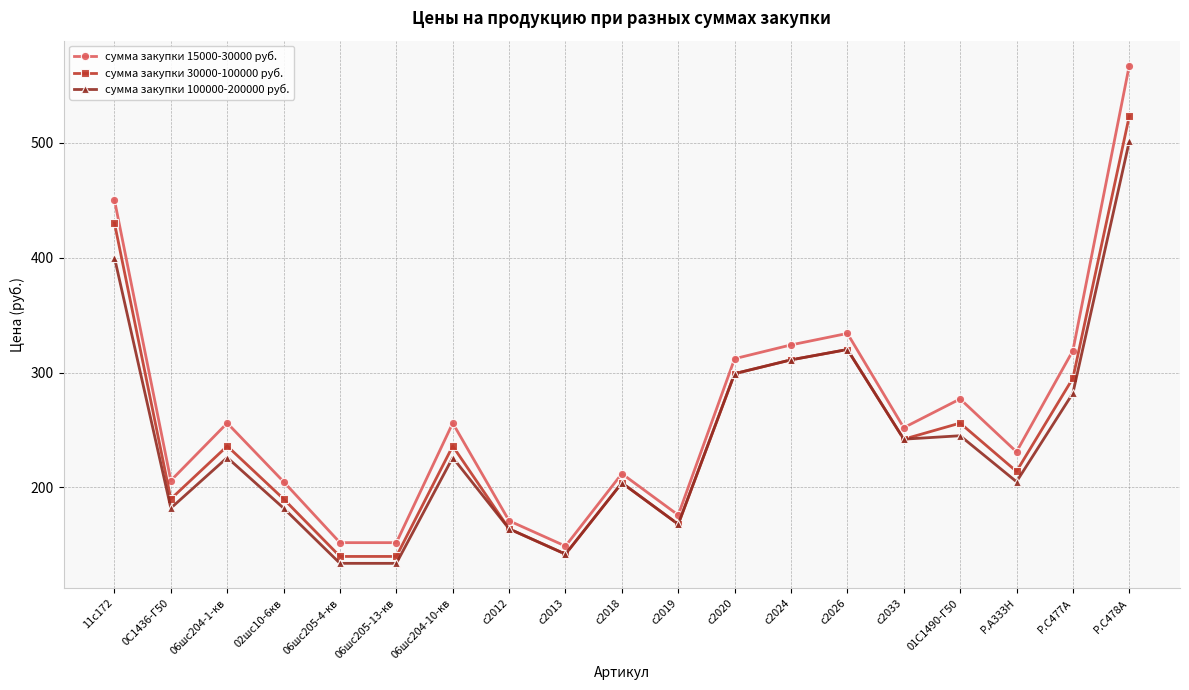

Which series has the largest total across all categories?

сумма закупки 15000-30000 руб.